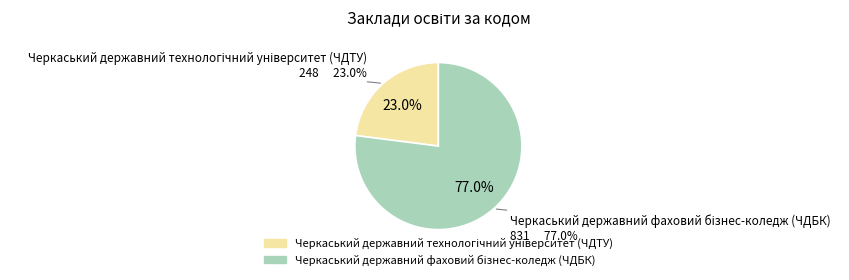

Is it true that Черкаський державний фаховий бізнес-коледж (ЧДБК) is 77% of the pie?

True